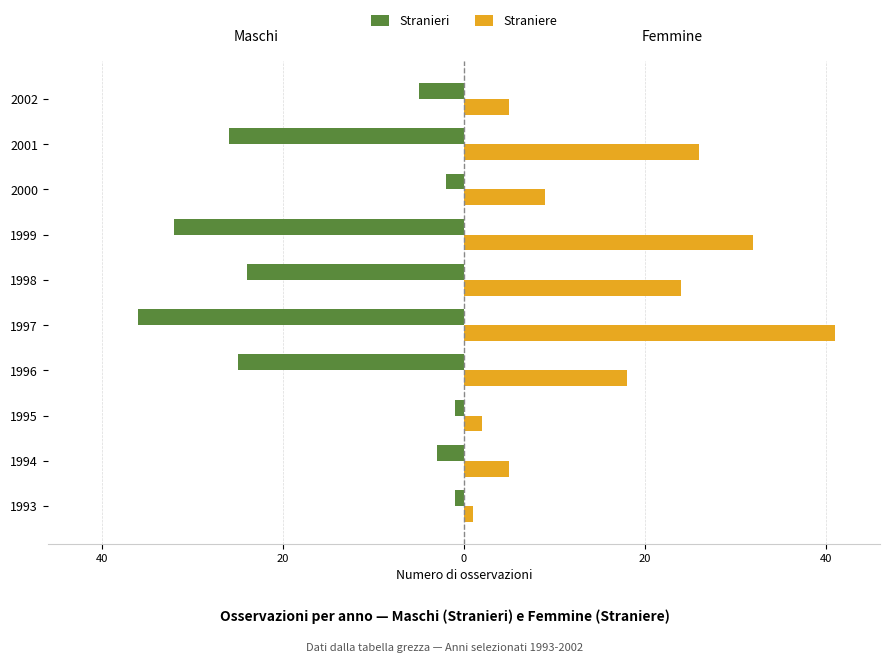

What are all the series names shown in the legend?

Stranieri, Straniere